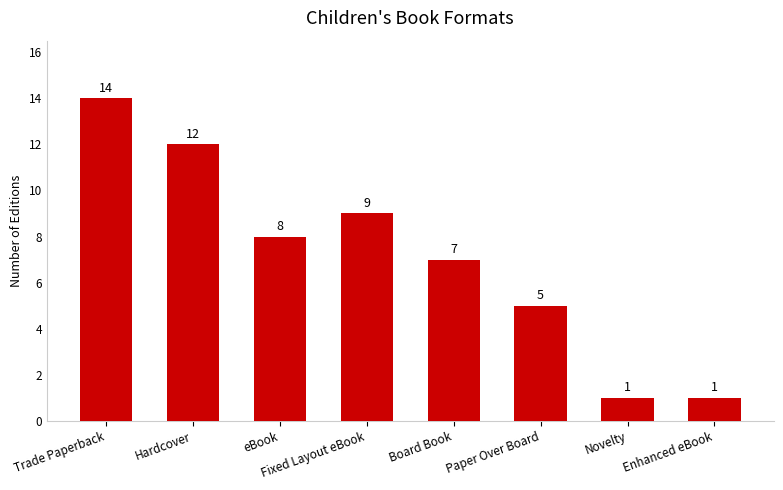

What is the label of the 3rd bar from the right?

Paper Over Board